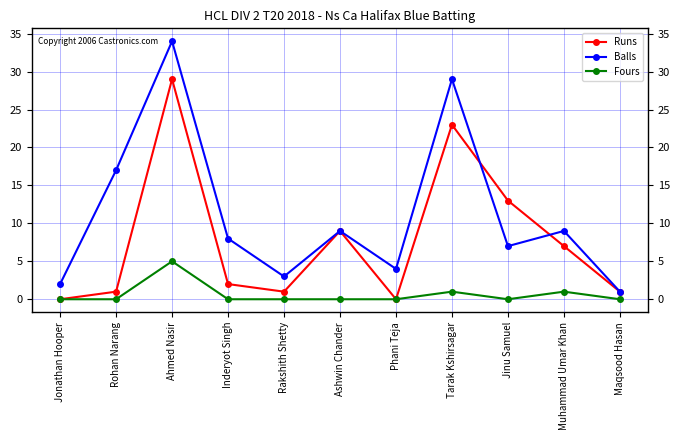

What is the difference between the maximum and second lowest values in the Fours series?

5